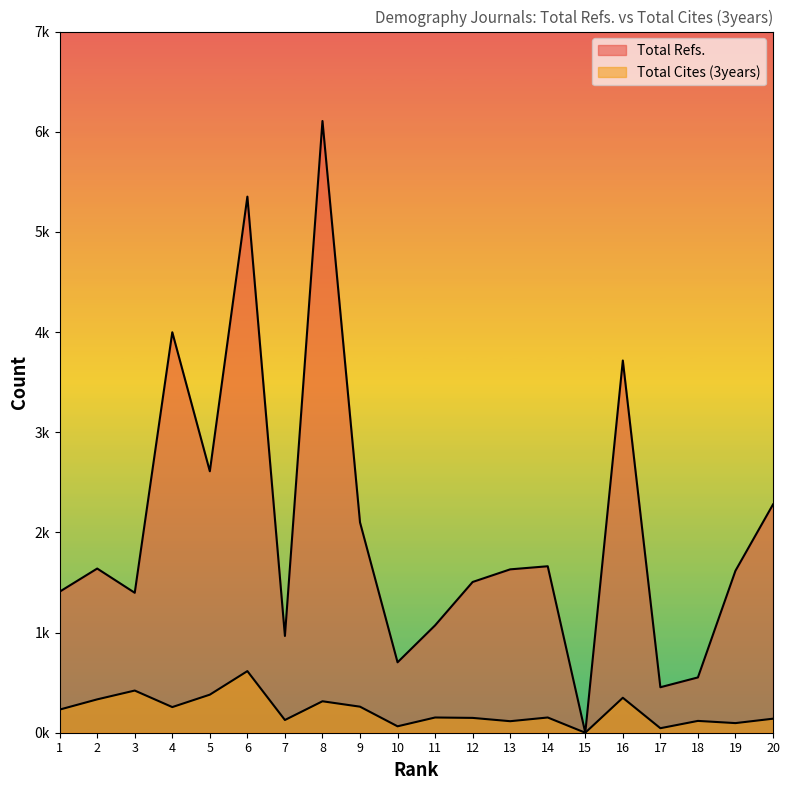

Reading left to right, what are all the values shown in this chart?

Total Refs.: 1=1408	2=1639	3=1397	4=3998	5=2610	6=5352	7=966	8=6107	9=2100	10=703	11=1072	12=1505	13=1631	14=1662	15=0	16=3716	17=454	18=552	19=1617	20=2279
Total Cites (3years): 1=231	2=333	3=421	4=256	5=380	6=615	7=127	8=314	9=260	10=64	11=152	12=148	13=115	14=152	15=0	16=349	17=45	18=118	19=96	20=140